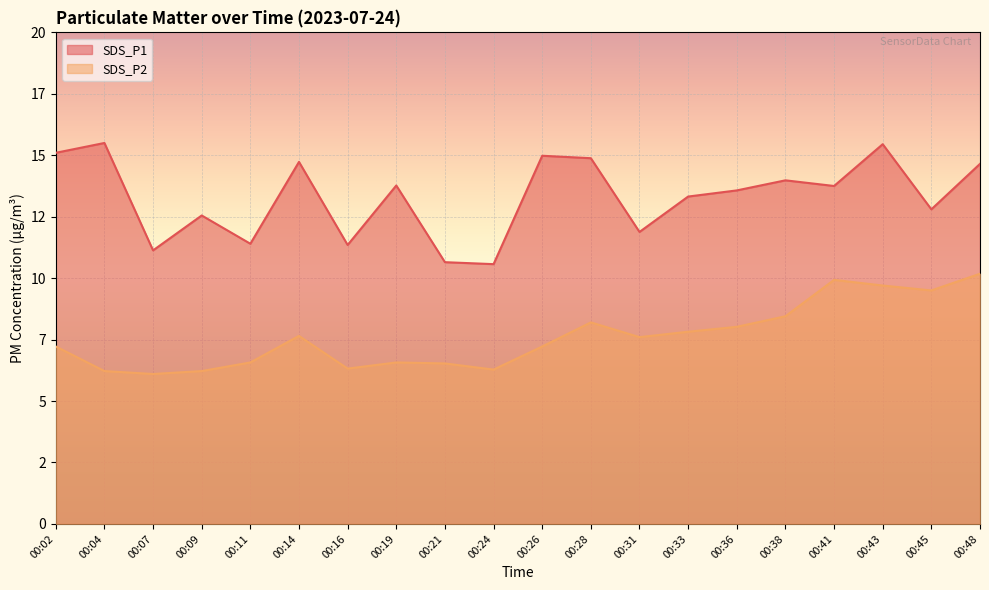

What is the approximate value of SDS_P2 at 00:48?

10.2